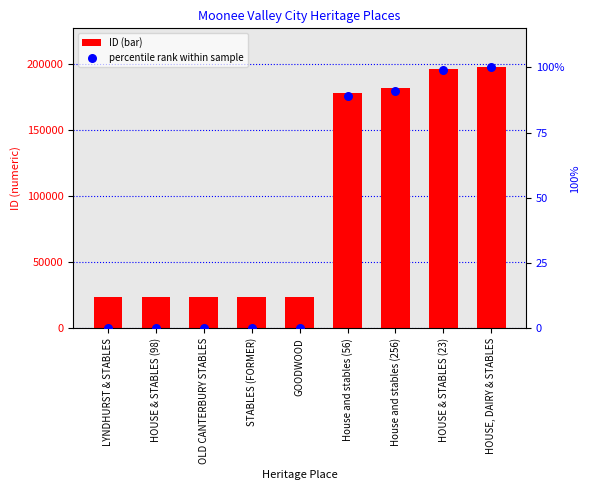

At how many categories does at least one series exceed 186181?

2